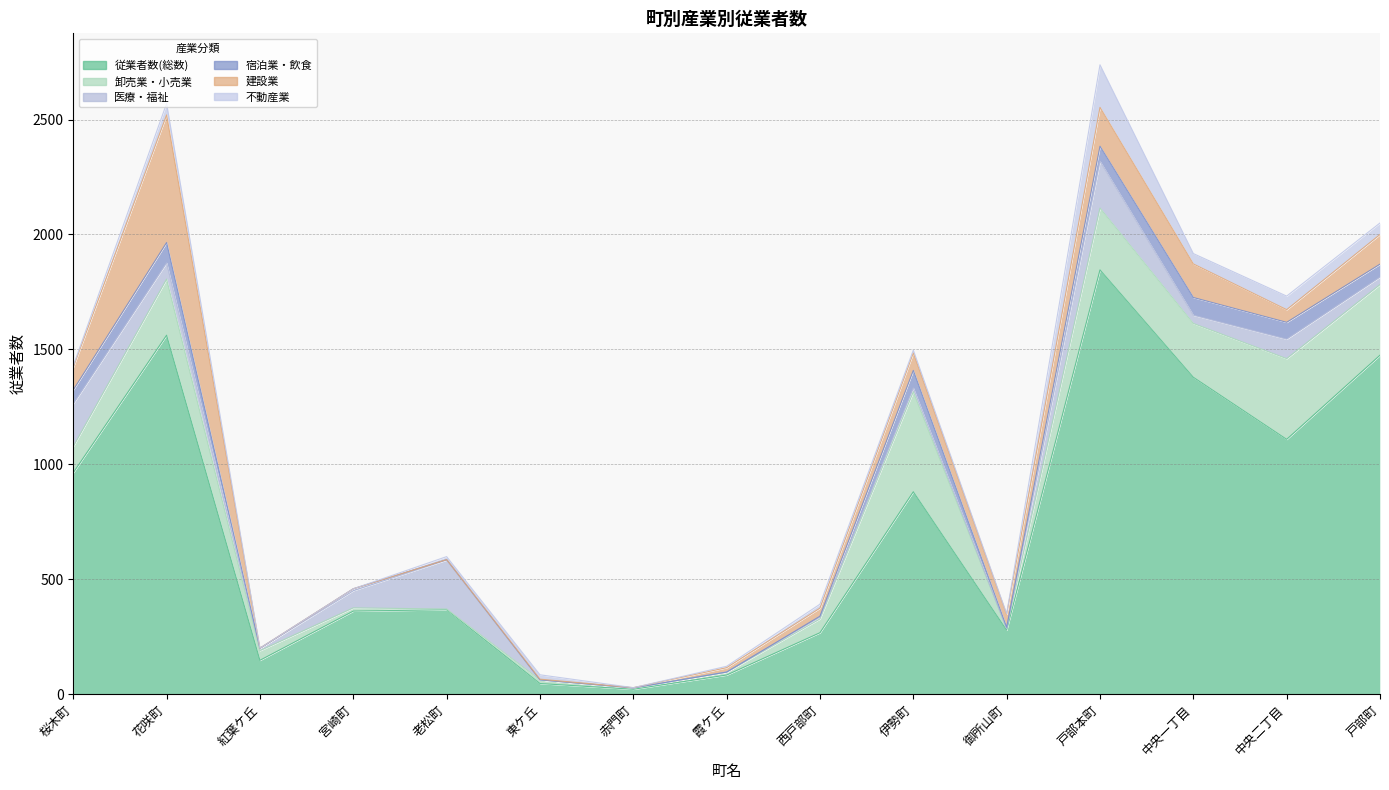

Rank the categories by 卸売業・小売業 value from highest to lowest.

伊勢町, 中央二丁目, 戸部町, 戸部本町, 花咲町, 中央一丁目, 桜木町, 西戸部町, 紅葉ケ丘, 東ケ丘, 宮崎町, 霞ケ丘, 御所山町, 赤門町, 老松町